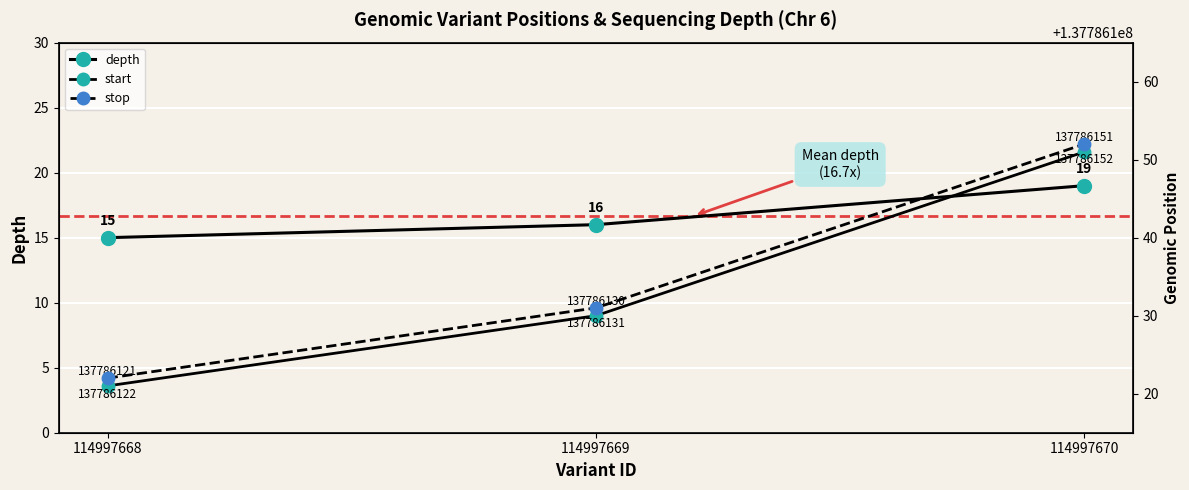

What is the spread (max minus min) of values at 114997670?

137786133